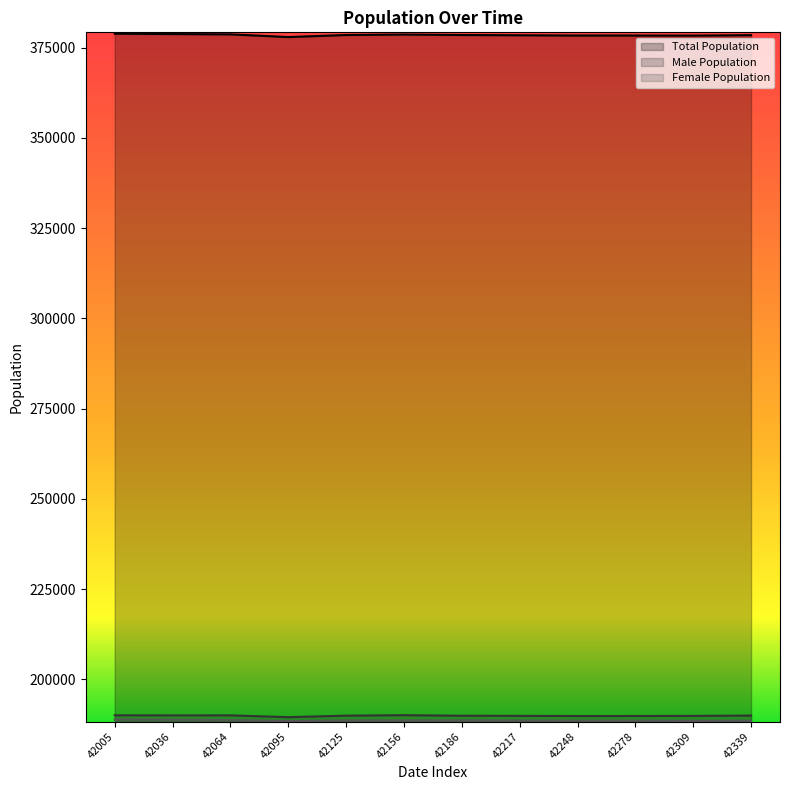

True or false: Total Population and Male Population intersect in this chart.

False